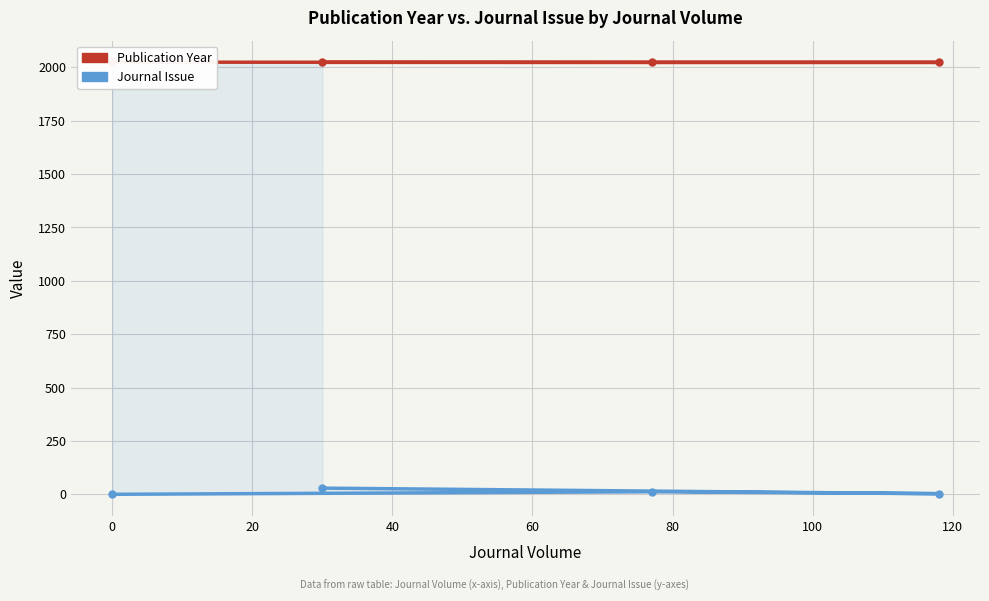

What is the spread (max minus min) of values at 0?

2011